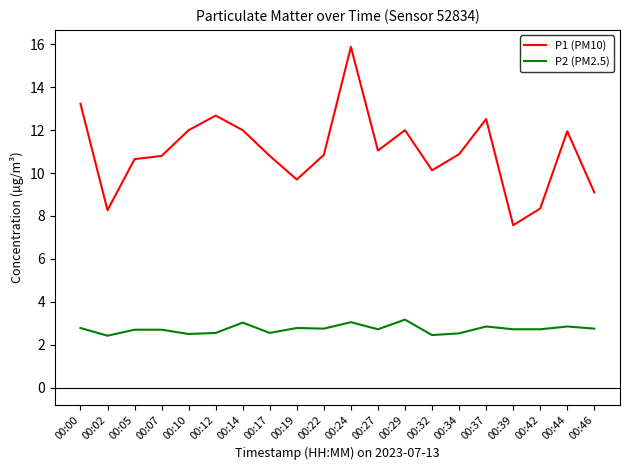

At which category does P1 (PM10) reach its first local peak?

00:12